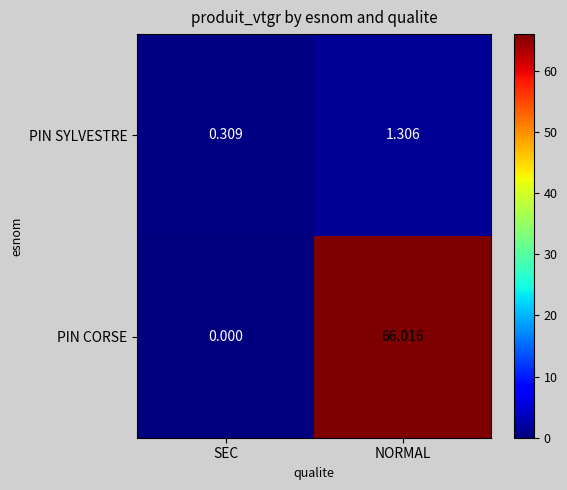

At NORMAL, list the series in order from largest to smallest.

PIN CORSE, PIN SYLVESTRE